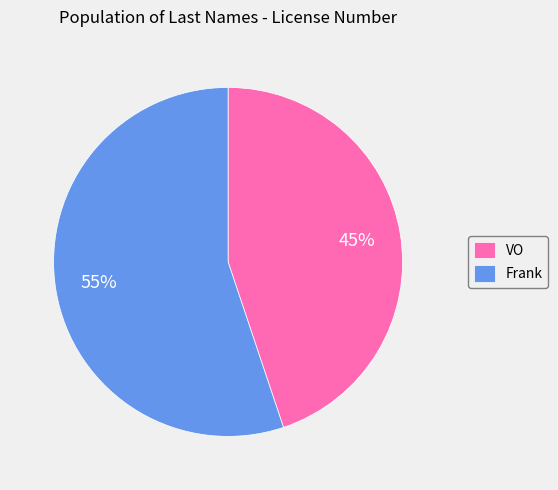

To the nearest percent, what portion does Frank represent?

55%